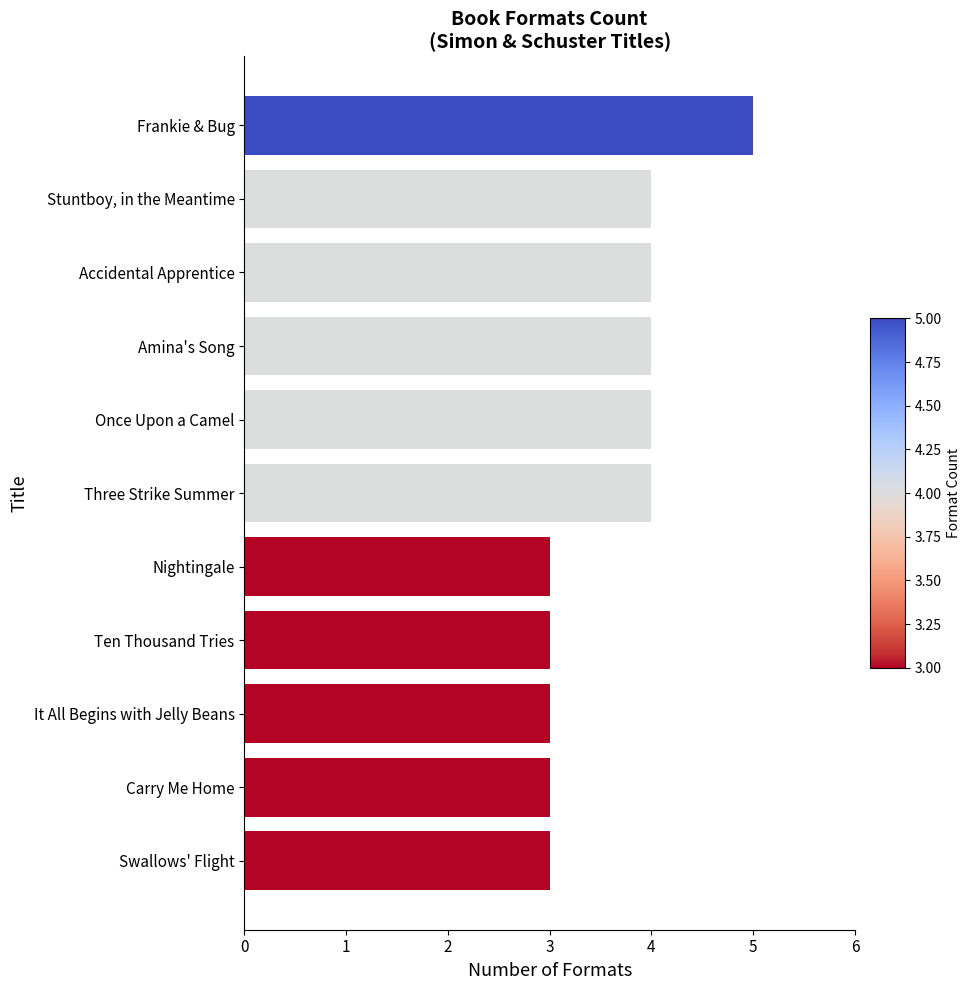

What value does the data have at Carry Me Home?

3